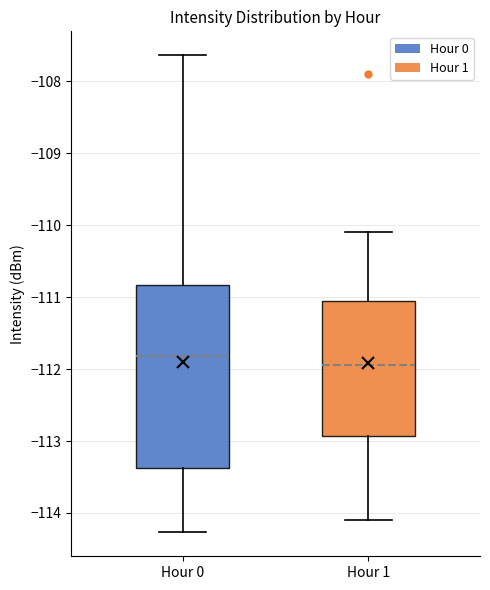

Where does the lower whisker of the box for Hour 0 end on the y-axis? The values are not printed on the chart, so give them approximately, as read against the axis.

-114.3